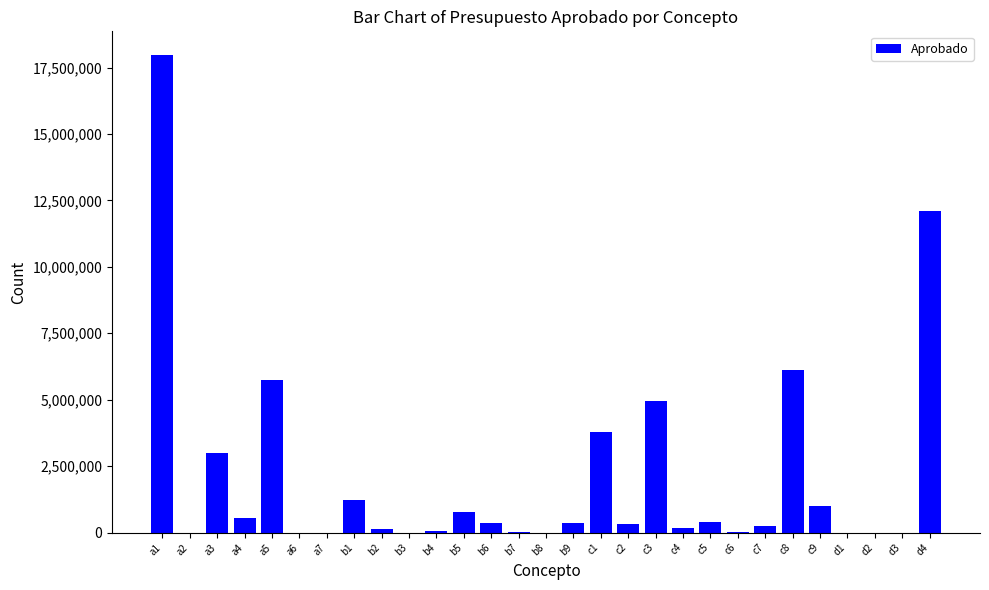

The value at a2 is 0. True or false?

True